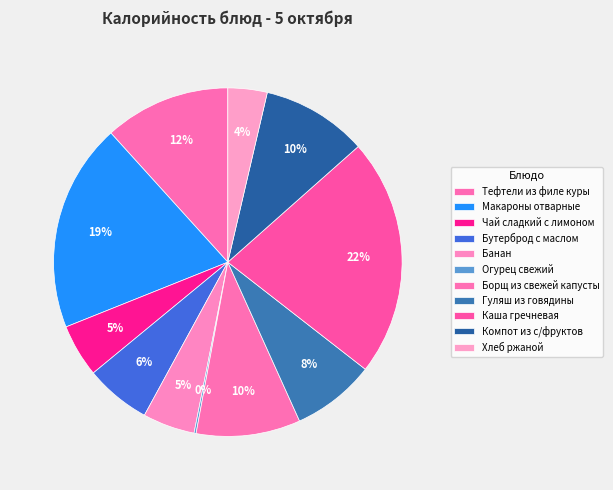

What is the total percentage of Банан and Компот из с/фруктов?

14.6%